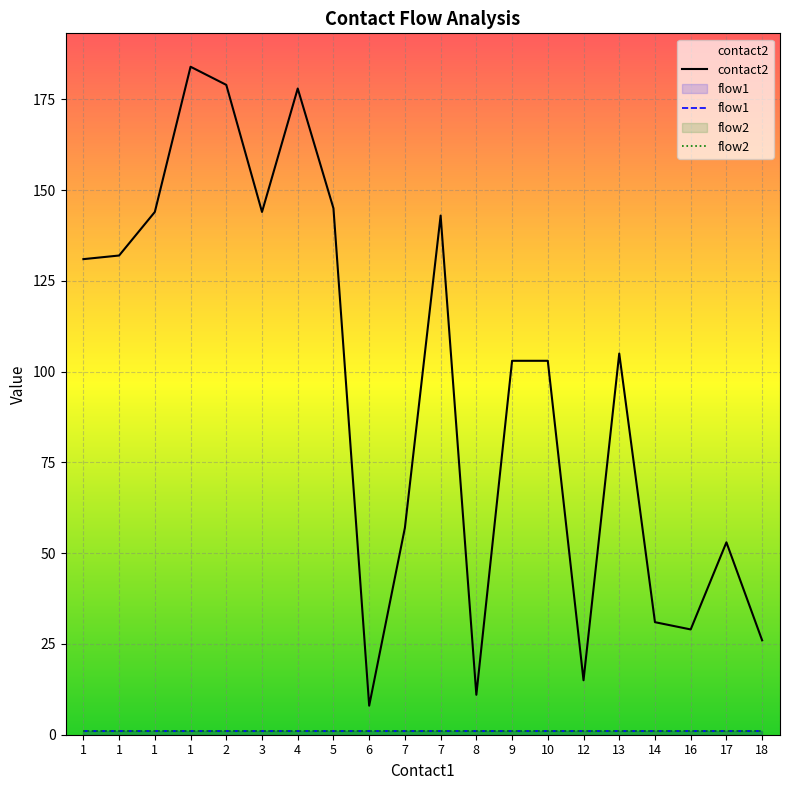

True or false: flow2 and flow1 intersect in this chart.

False